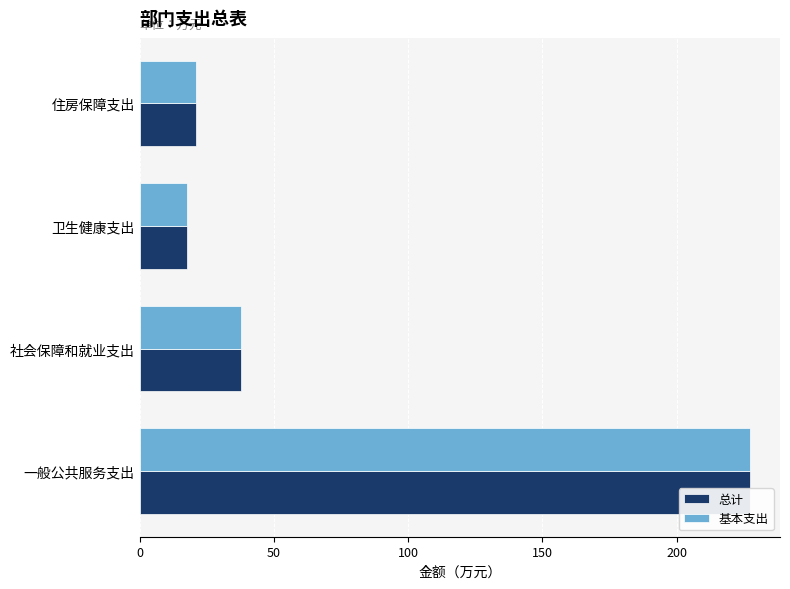

Rank the series by their maximum value, from lowest to highest.

总计, 基本支出